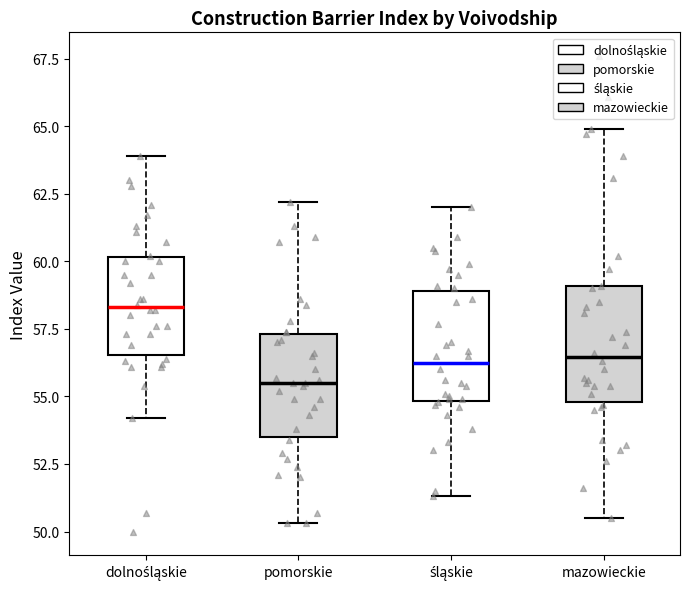

Reading left to right, read every box against the y-axis: the position of its median line, the range the box covers, and the ends of its whiskers. The values are not printed on the chart, so give them approximately, as read against the axis.

dolnośląskie: median 58.5, box 56.5 to 60.0, whiskers 54.0 to 64.0
pomorskie: median 55.5, box 53.5 to 57.5, whiskers 50.5 to 62.0
śląskie: median 56.5, box 55.0 to 59.0, whiskers 51.5 to 62.0
mazowieckie: median 56.5, box 55.0 to 59.0, whiskers 50.5 to 65.0